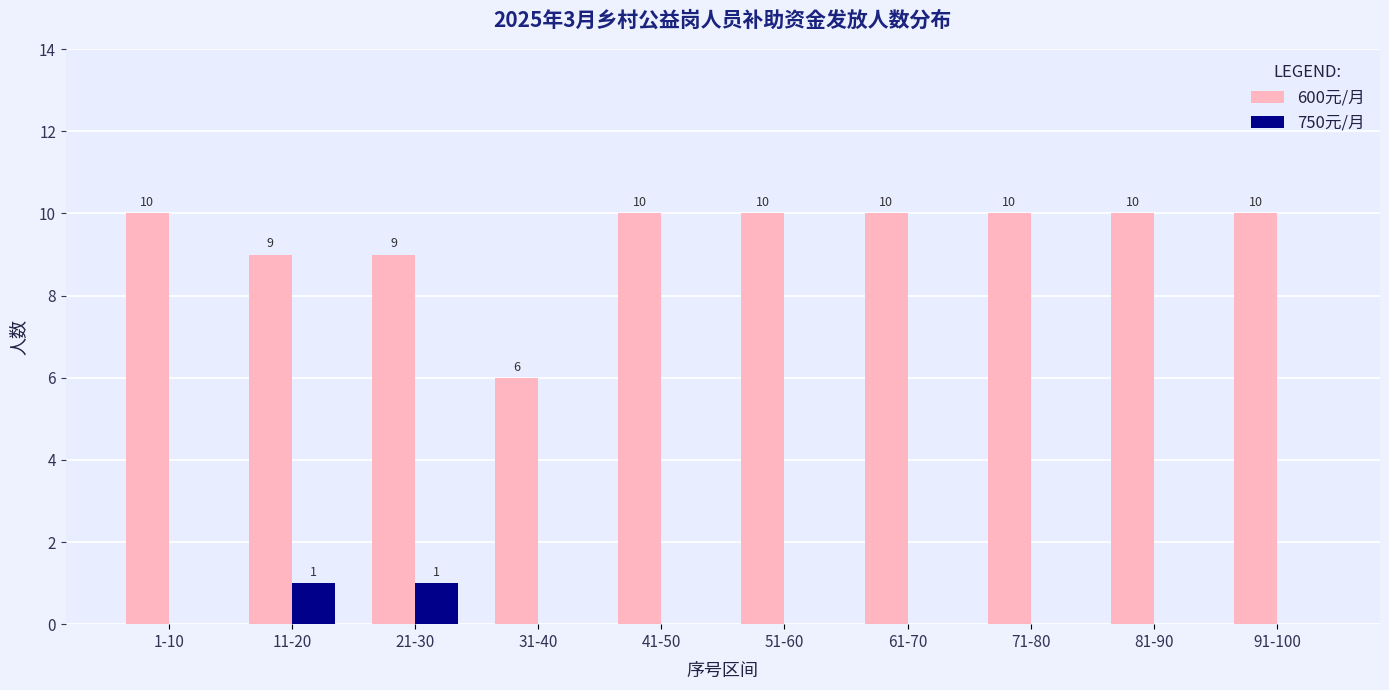

Is it true that 750元/月 equals 1 at 71-80?

False